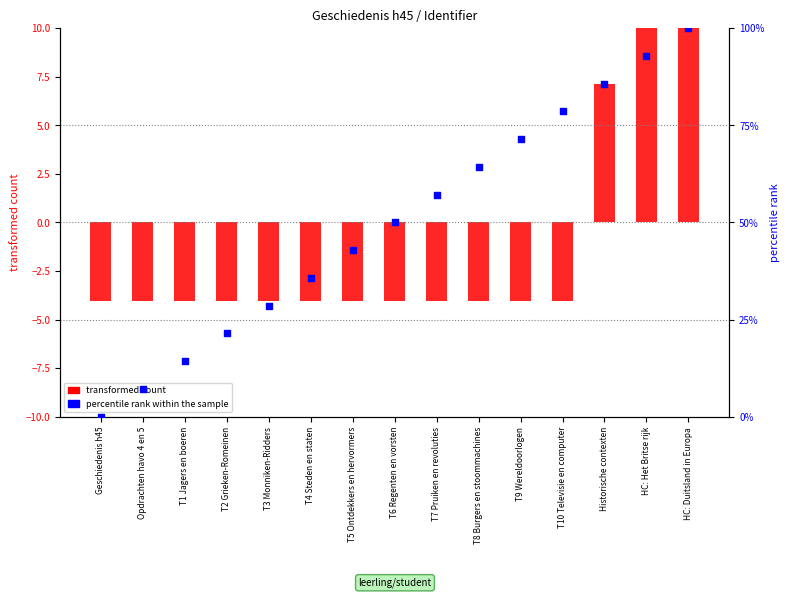

What is the change in value from Geschiedenis h45 to T10 Televisie en computer?

+78.6